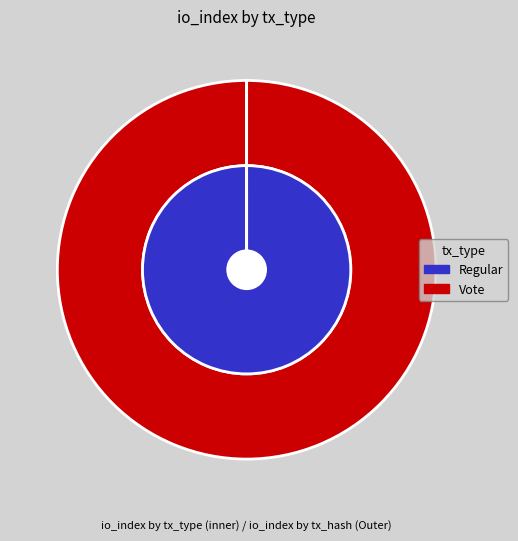

To the nearest percent, what is the combined percentage of Vote and Regular?

100%